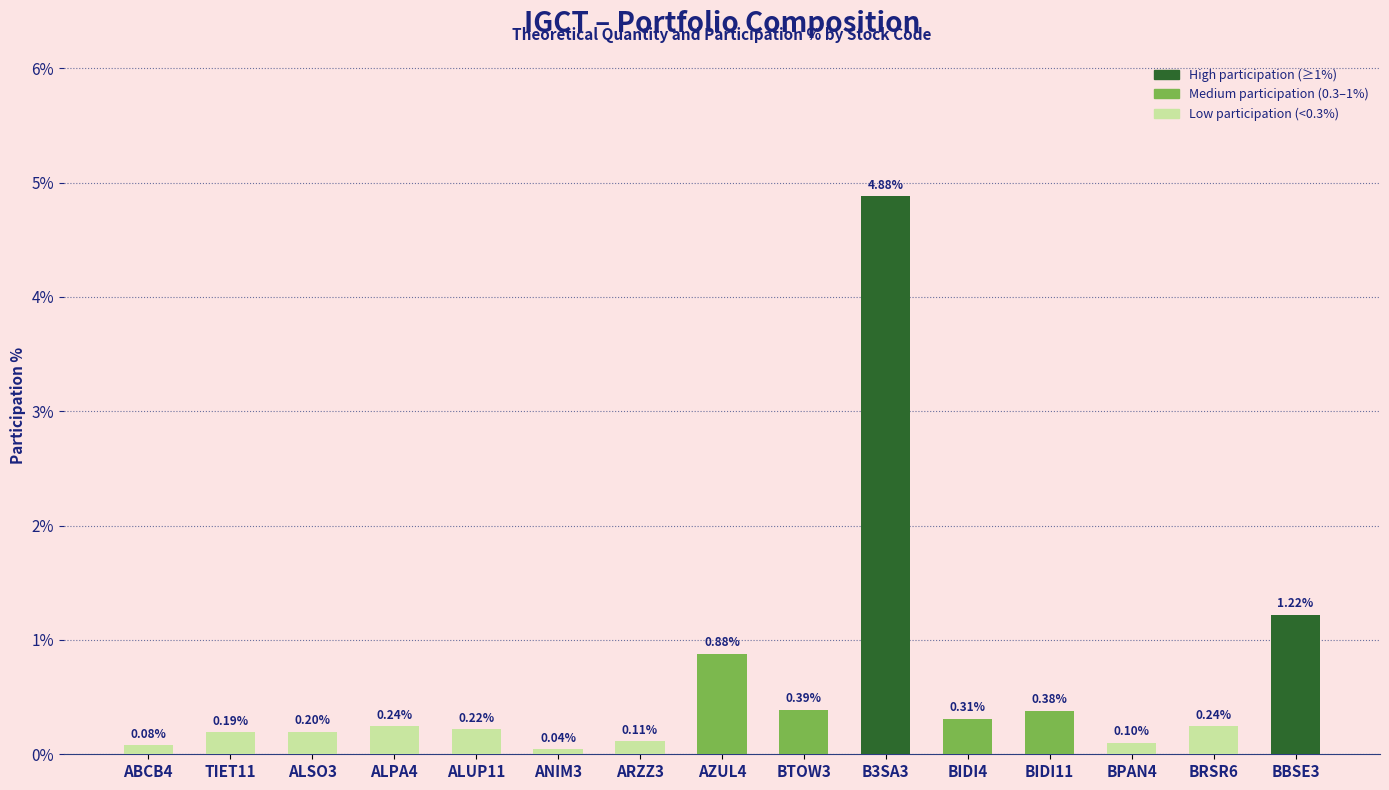

What is the difference between the second highest and second lowest values?

1.1